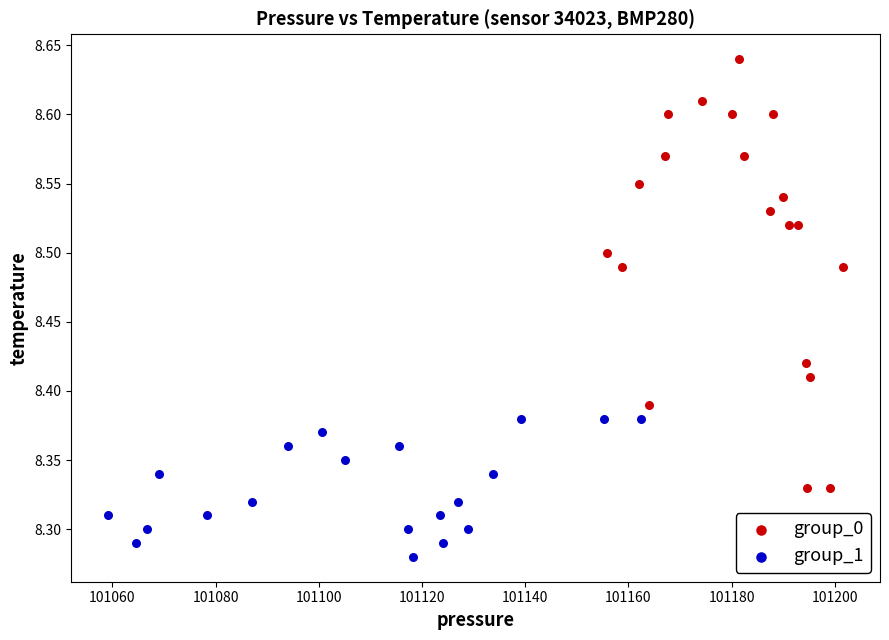

Which series contains the highest Y value?

group_0